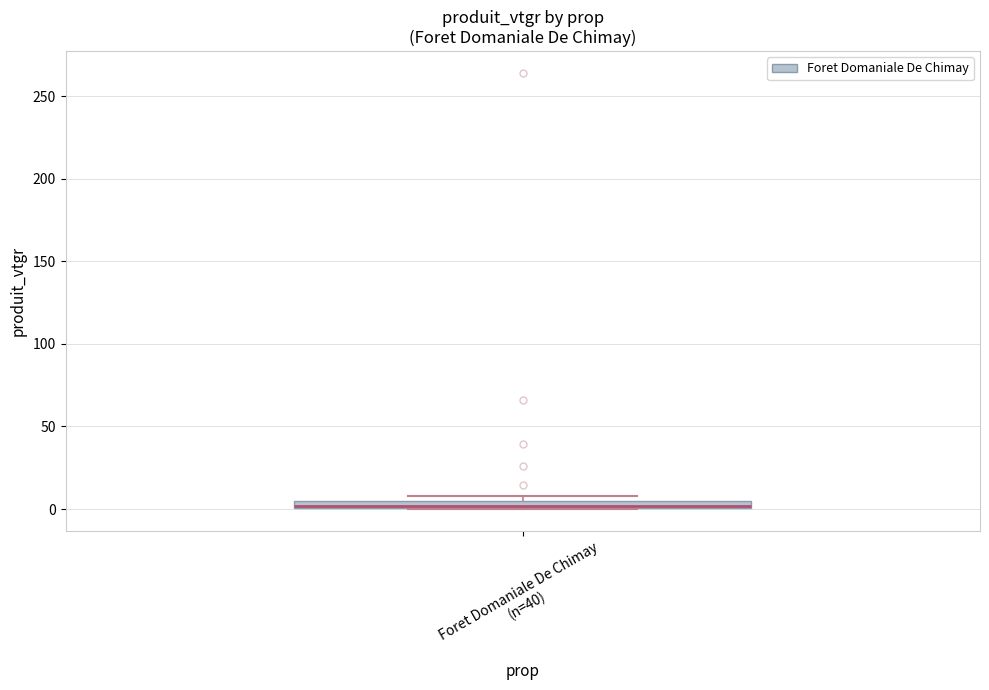

Where is the upper edge of the box for Foret Domaniale De Chimay (n=40) on the y-axis? The values are not printed on the chart, so give them approximately, as read against the axis.

5